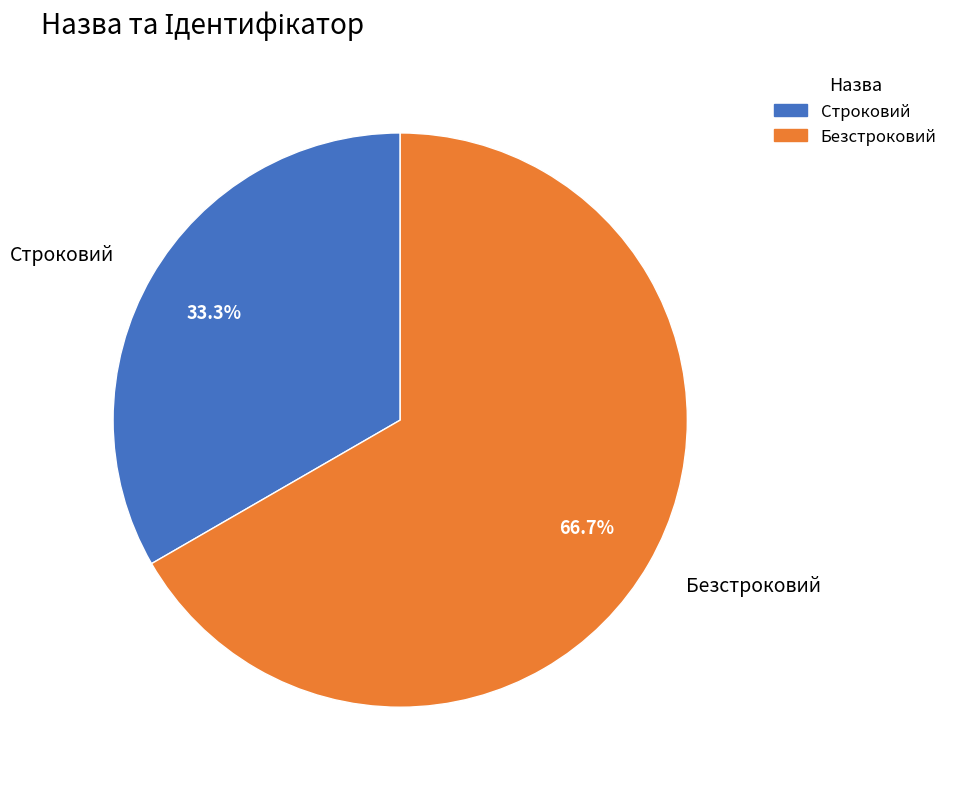

To the nearest percent, what is the difference between the Безстроковий and Строковий slice percentages?

33%